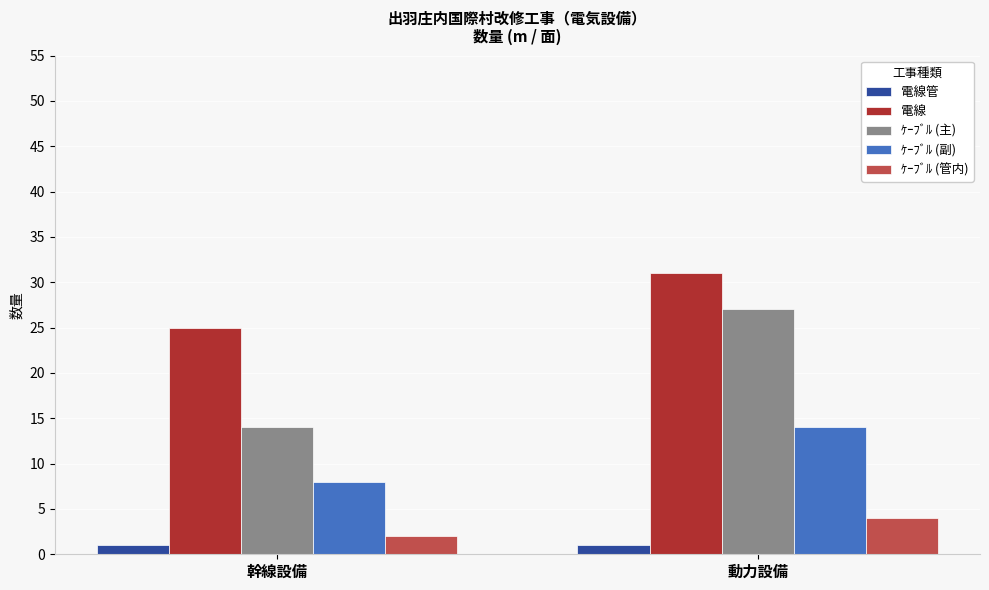

What is the total value across all series at 動力設備?

77